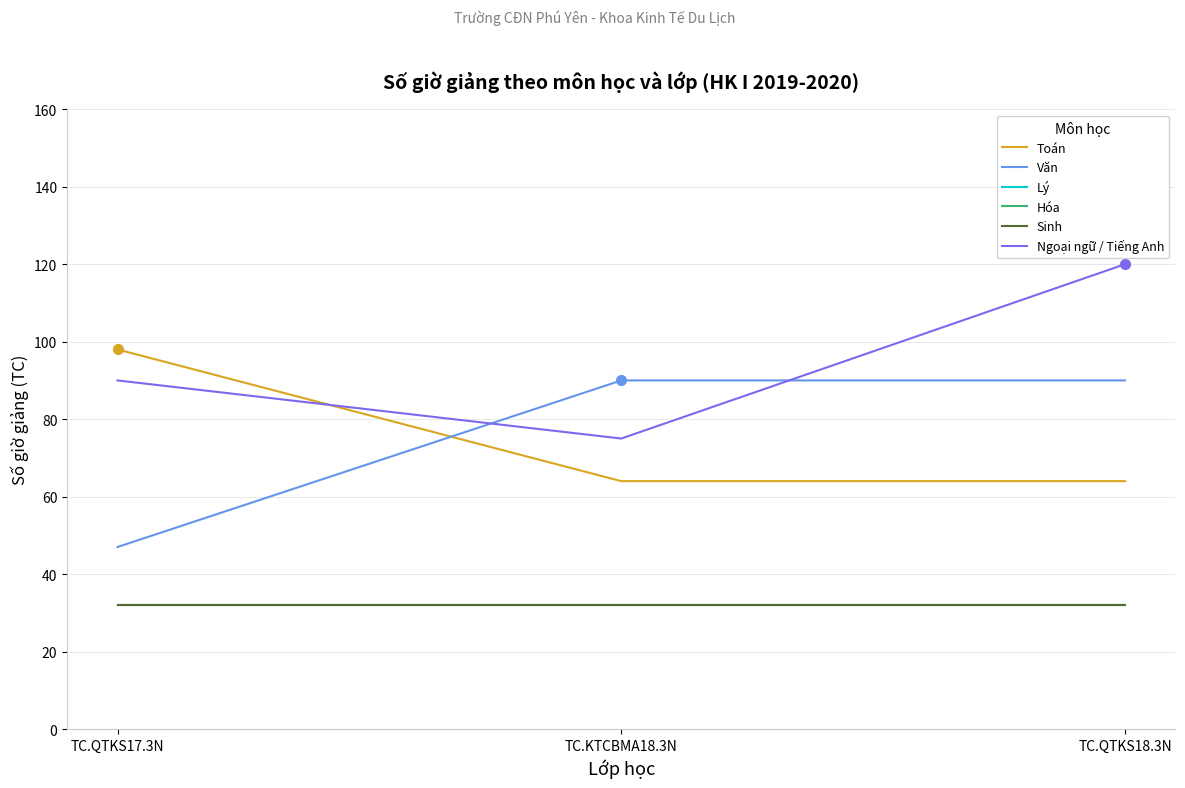

True or false: Ngoại ngữ / Tiếng Anh has a value of 75 at TC.KTCBMA18.3N.

True